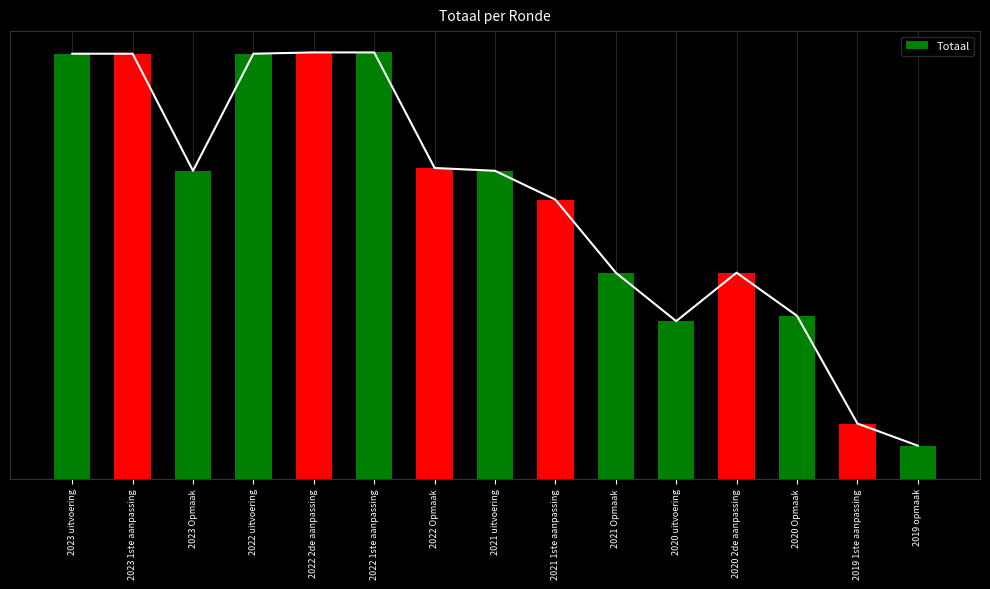

How many values are below 42884?

7